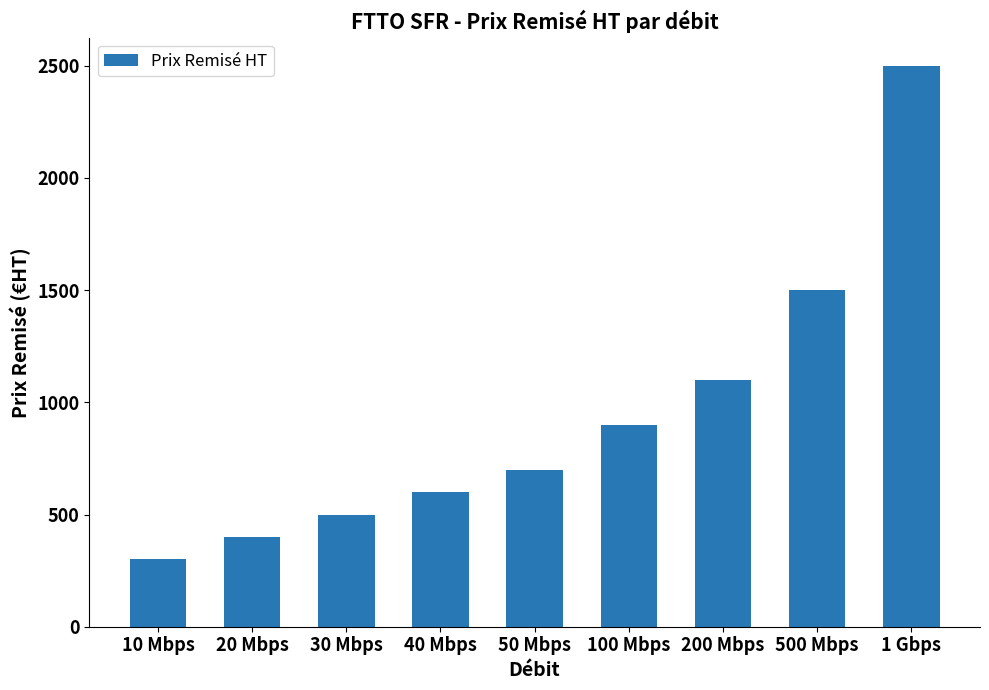

How many series are shown in this chart?

1